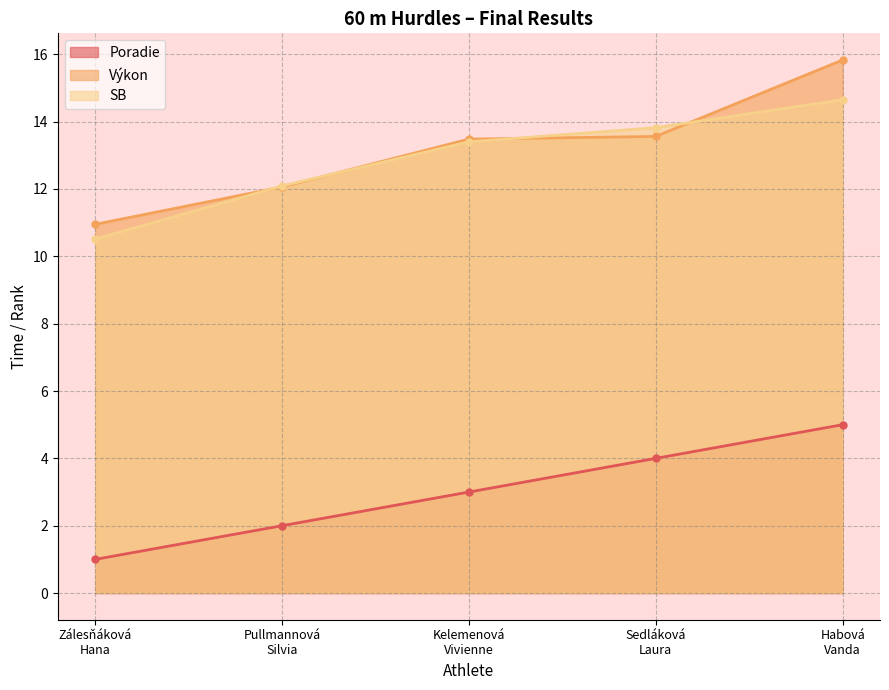

At which label does Poradie first exceed 3?

Sedláková
Laura